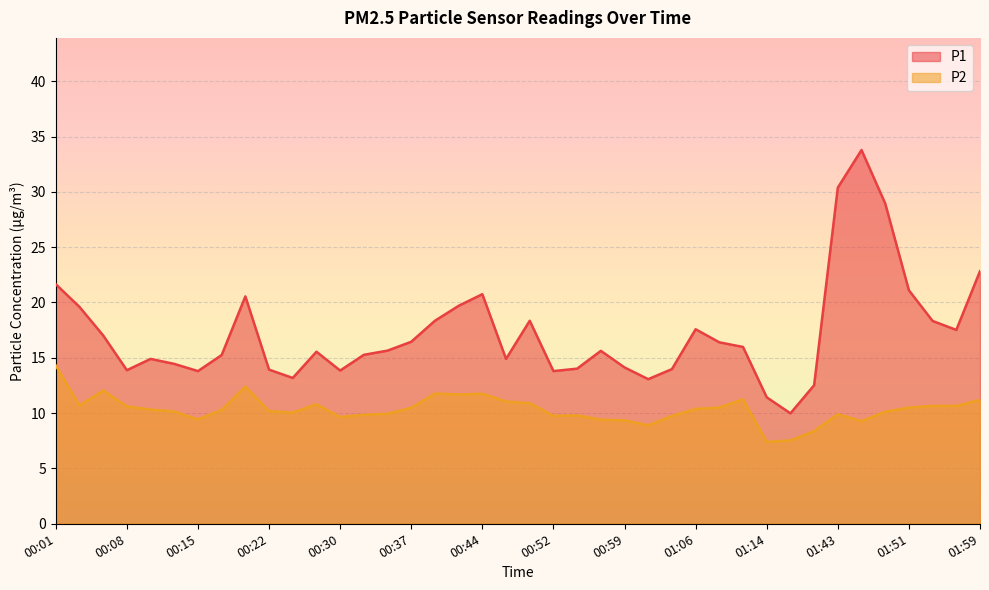

The value of P2 at 01:56 is 10.7. True or false?

True